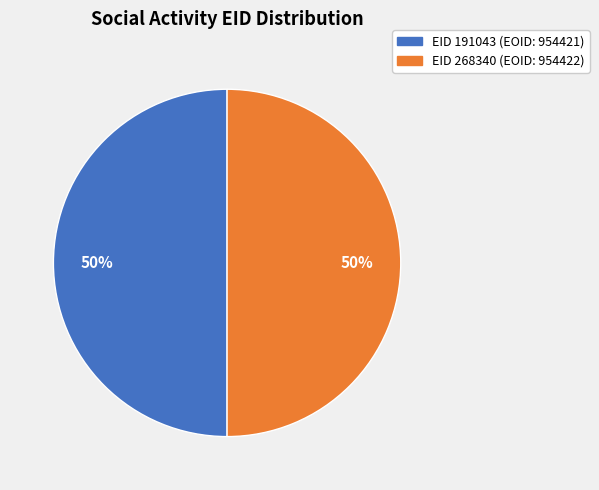

How many segments does this pie chart have?

2